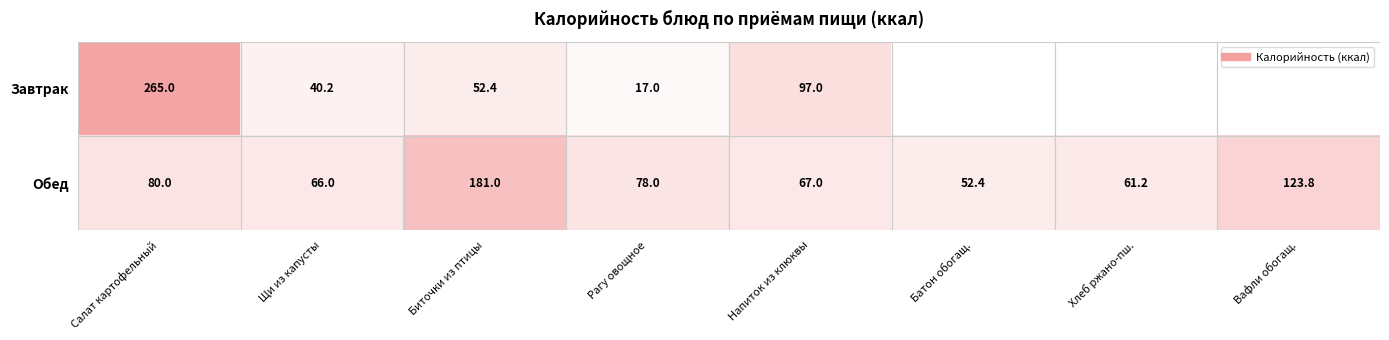

How many values in Завтрак are above zero?

5